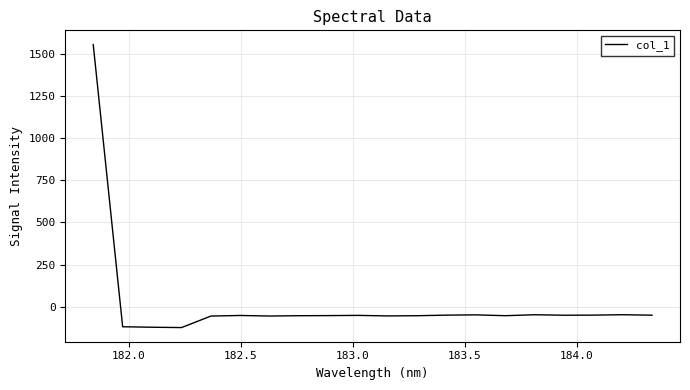

What is the smallest value displayed?

-123.8